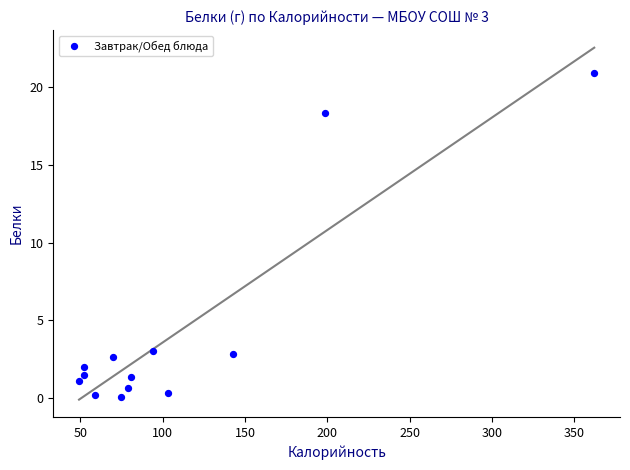

What is the range of X values (max minus min)?

312.8